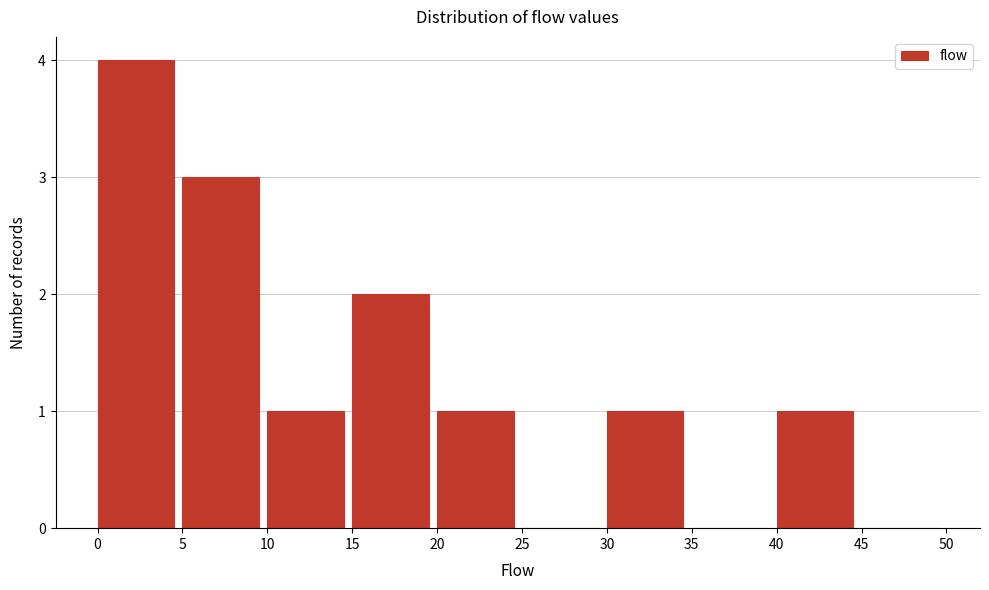

Over which range of the x-axis is the bar tallest?

0 to 5